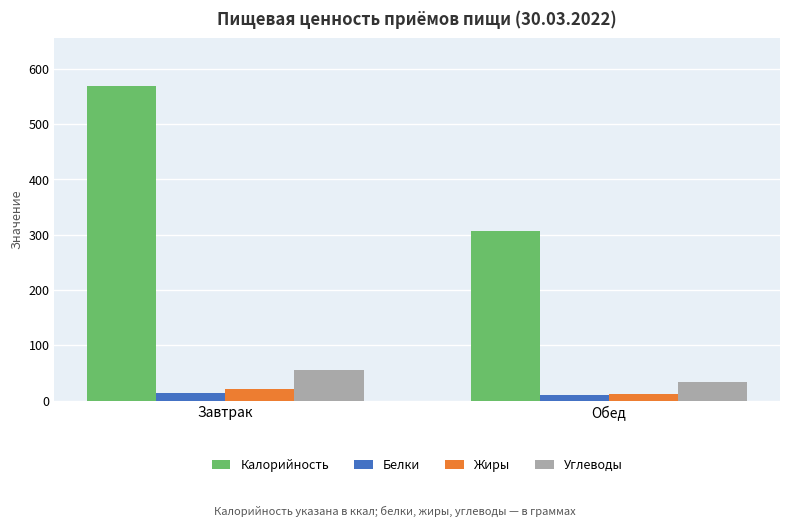

What is the value of the Калорийность bar at the 2nd from the left?

306.5